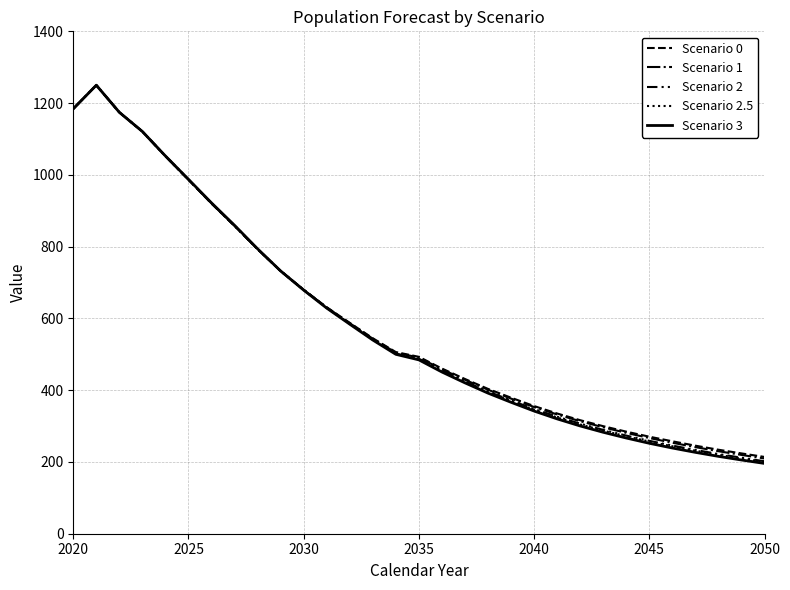

What is the value of the Scenario 3 point at the 6th from the left?

987.6